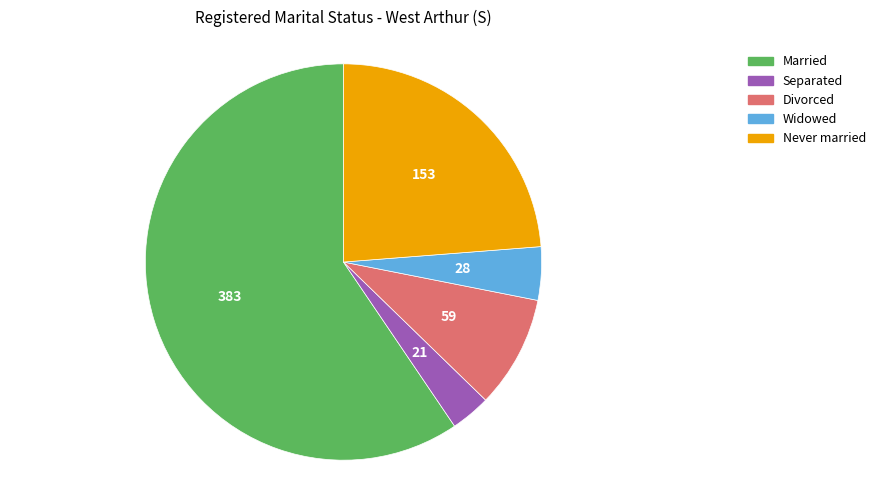

True or false: Married accounts for 66% of the total.

False